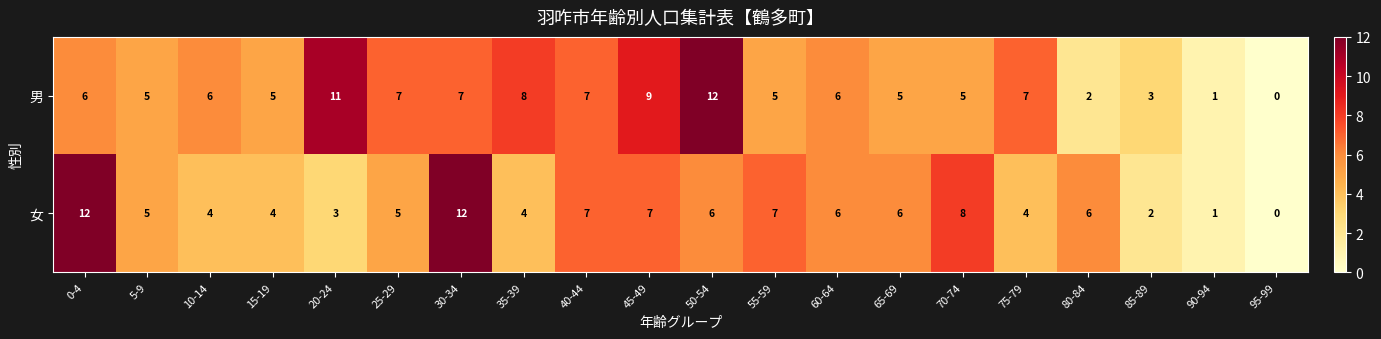

Where does the 女 series first go above 6?

0-4